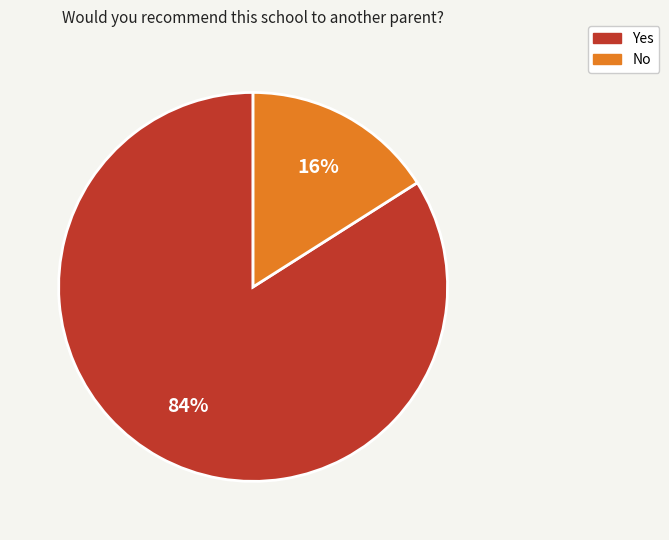

What percentage is the No slice, to the nearest percent?

16%